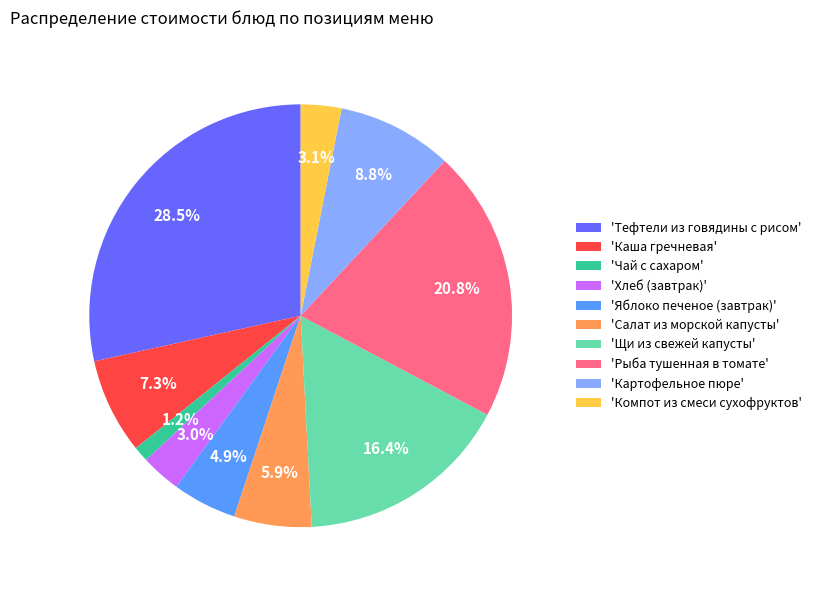

Which category has the biggest portion of the pie?

'Тефтели из говядины с рисом'